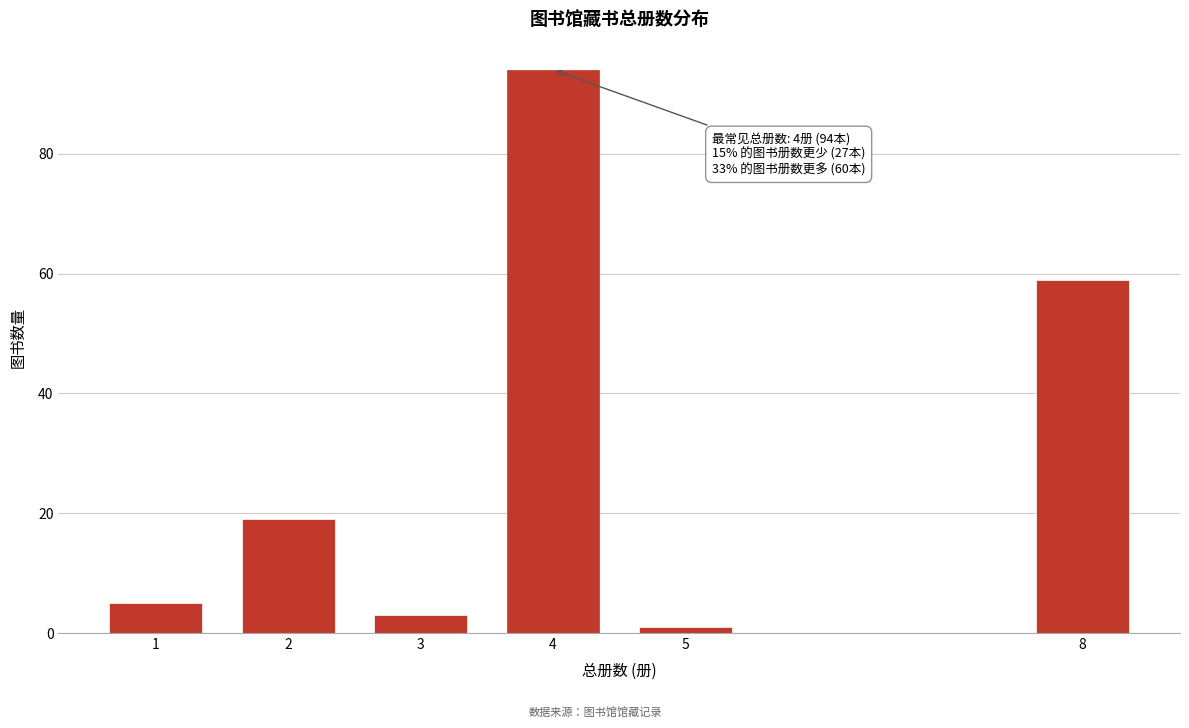

Reading left to right, extract all data points from this chart.

5	19	3	94	1	59